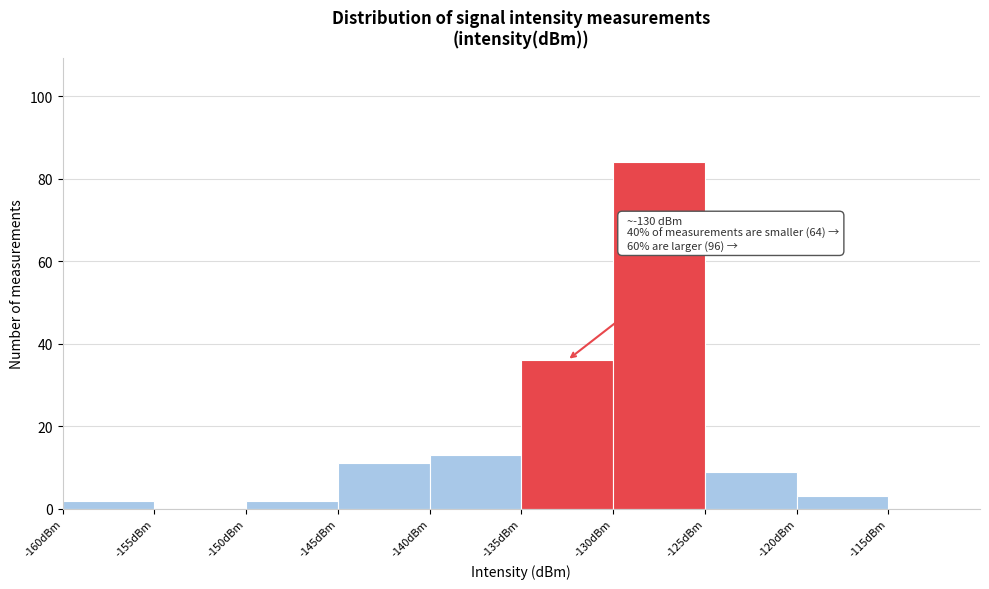

Which range on the x-axis has the tallest bar?

-130 to -125